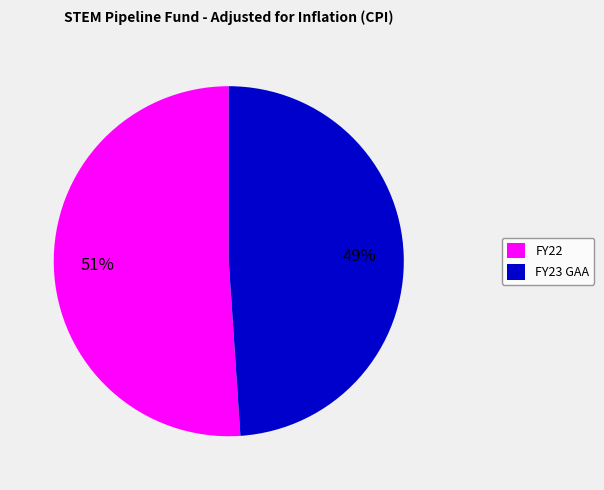

Is there any slice that represents more than half of the pie?

Yes